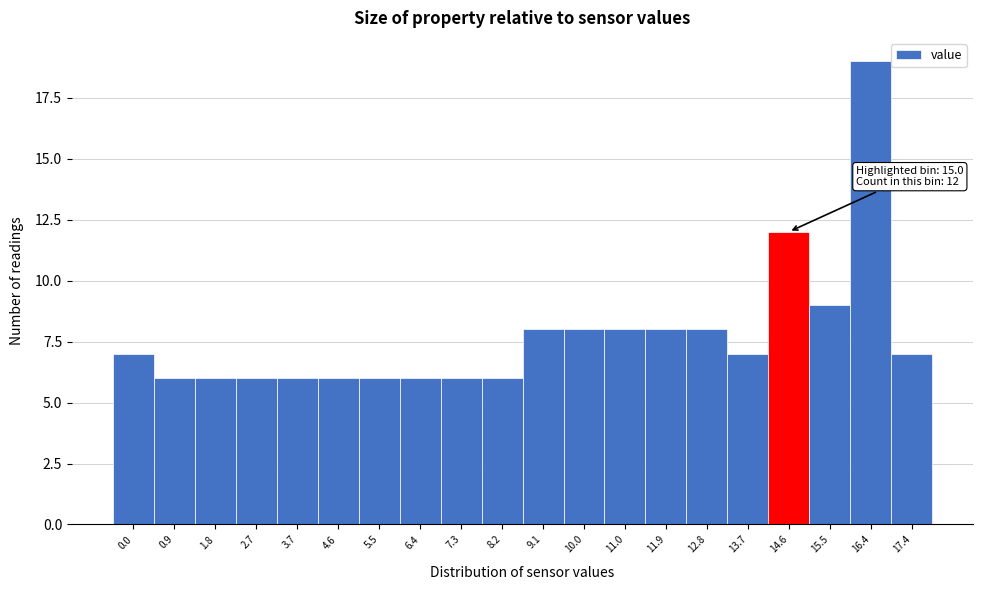

Reading left to right, transcribe all the data shown in this chart.

0.0=7	0.9=6	1.8=6	2.7=6	3.7=6	4.6=6	5.5=6	6.4=6	7.3=6	8.2=6	9.1=8	10.0=8	11.0=8	11.9=8	12.8=8	13.7=7	14.6=12	15.5=9	16.4=19	17.4=7